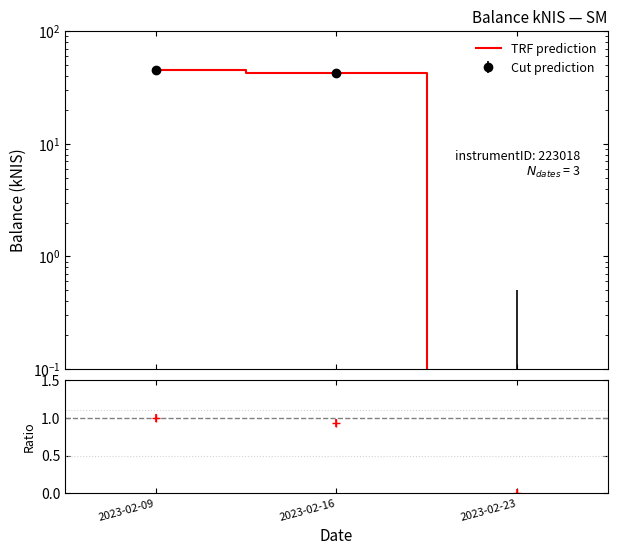

What is the difference between the second highest and minimum values?

42.2